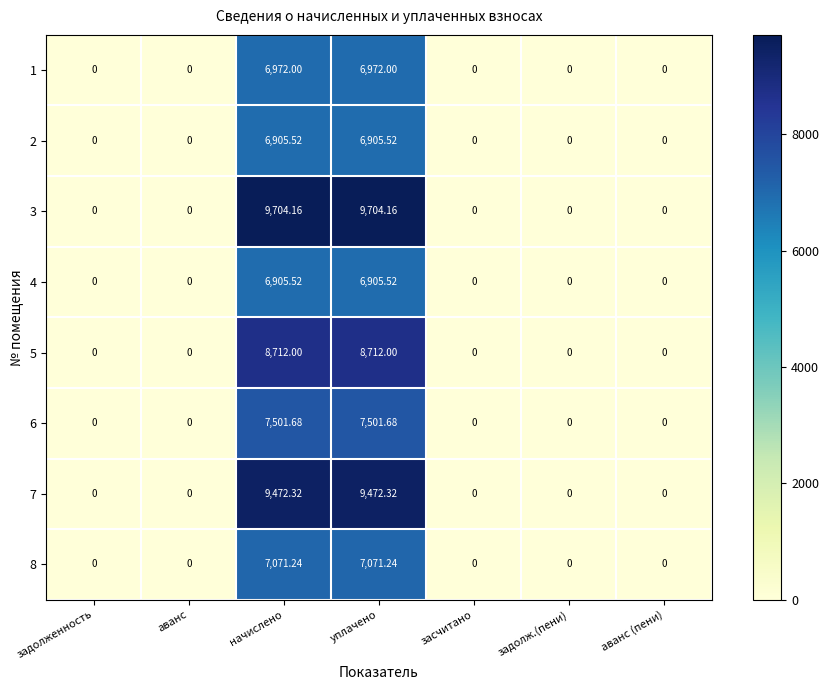

Is the value of 8 at уплачено greater than the value of 7 at уплачено?

No